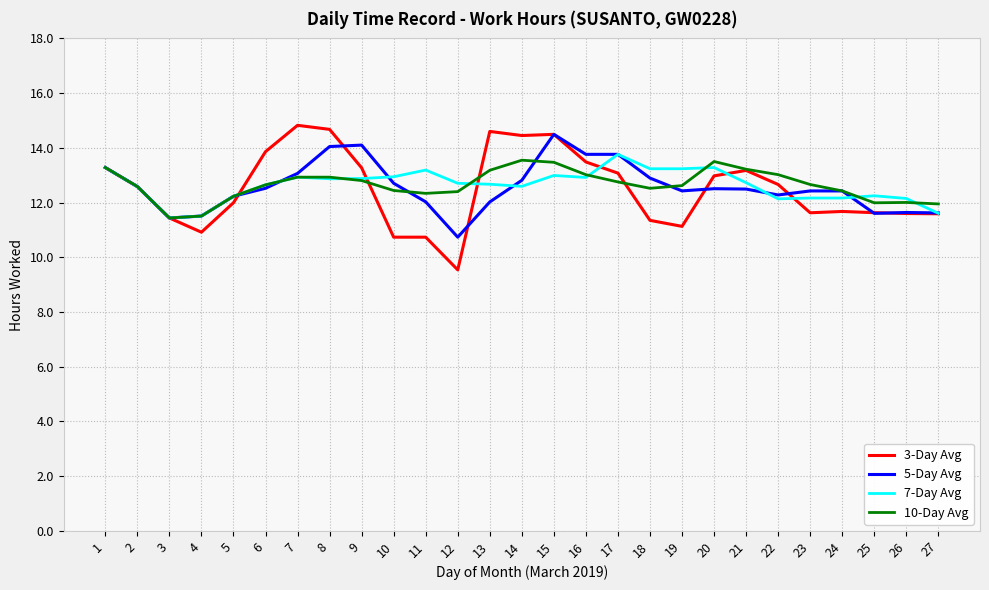

Is the value of 7-Day Avg at 10 greater than the value of 10-Day Avg at 20?

No